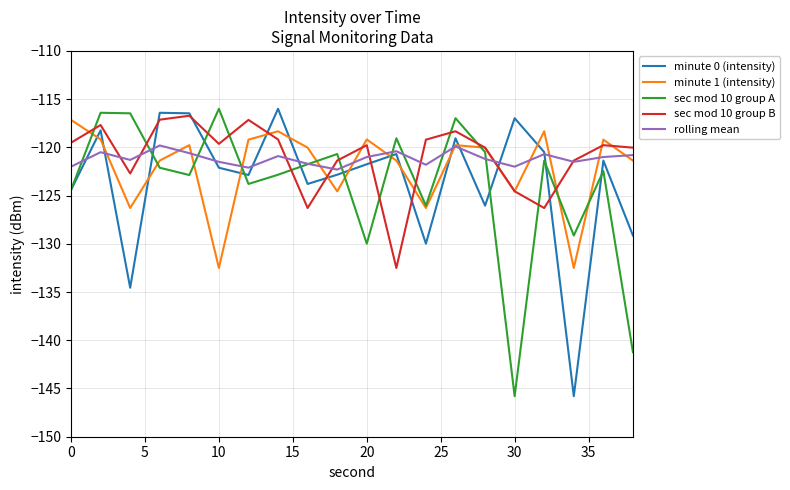

What is the maximum value shown in the chart?

-116.0